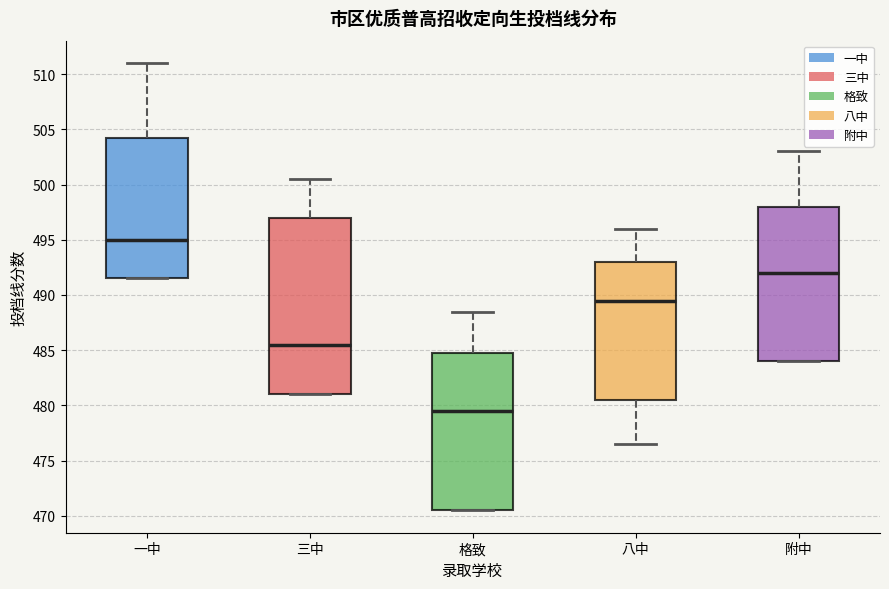

Where does the upper whisker of the box for 一中 end on the y-axis? The values are not printed on the chart, so give them approximately, as read against the axis.

511.0